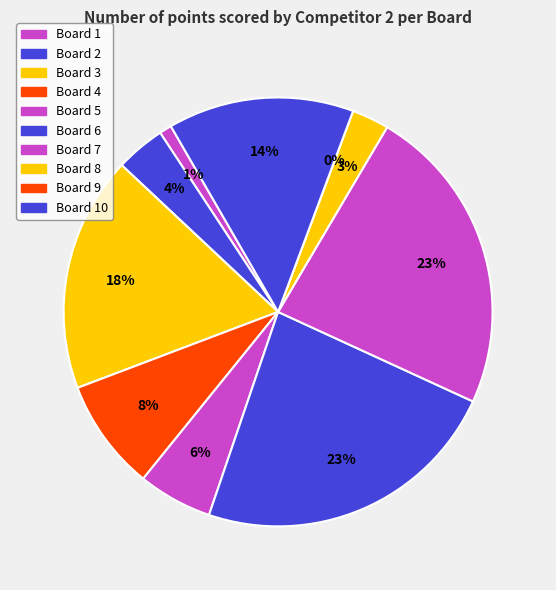

Is Board 4 the majority of the pie?

No